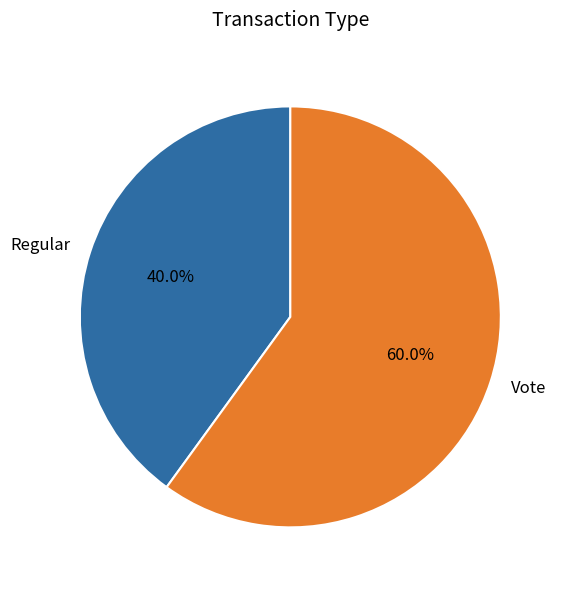

Approximately how many times larger is the value at Vote compared to Regular?

1.5